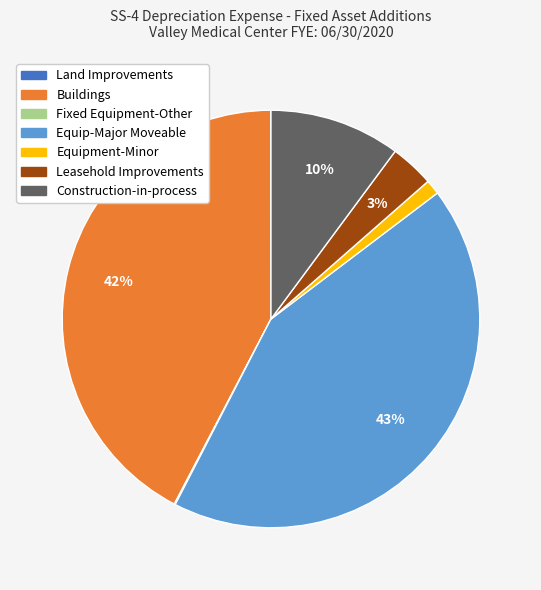

Between Buildings and Construction-in-process, which is larger?

Buildings